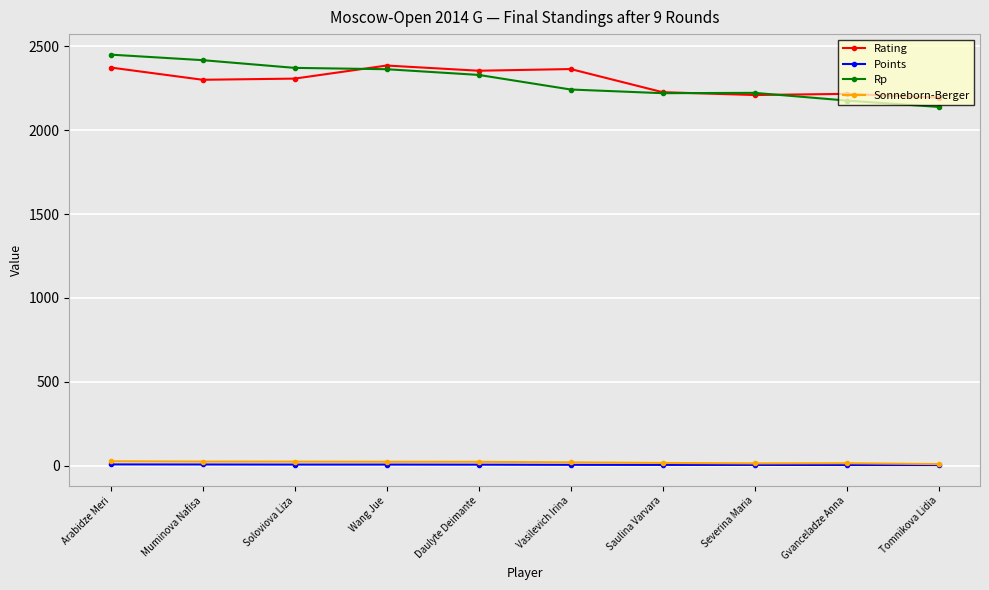

The Rating series shows 2301.0 at Muminova Nafisa. True or false?

True